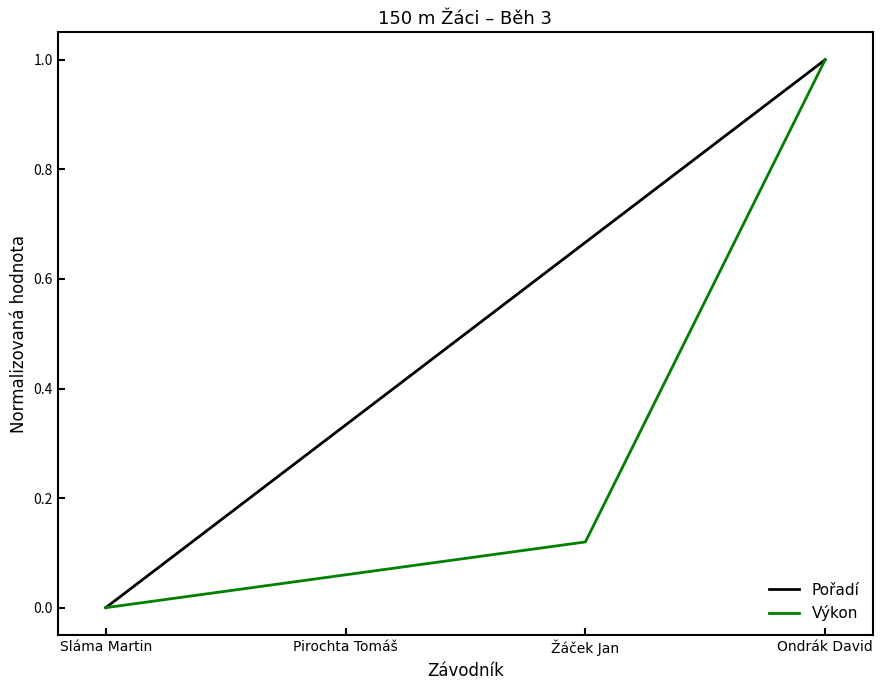

The Pořadí series shows 0.9 at Žáček Jan. True or false?

False